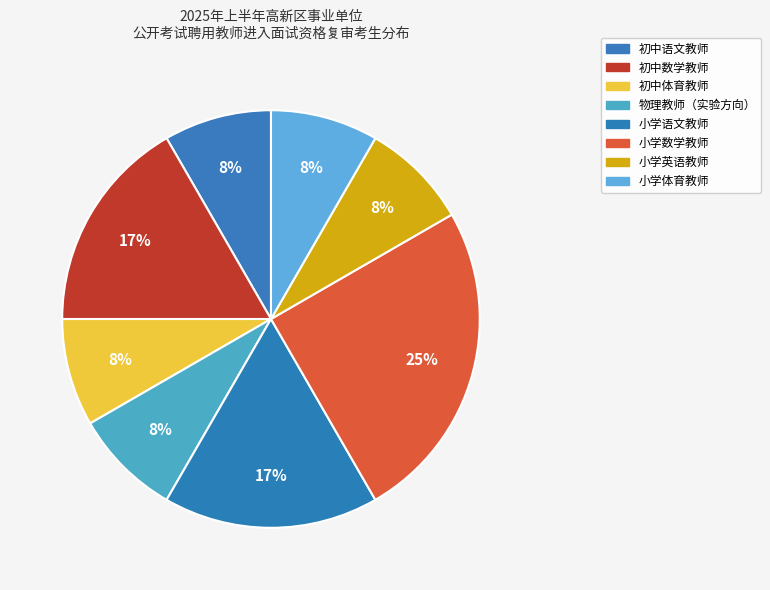

How many segments does this pie chart have?

8